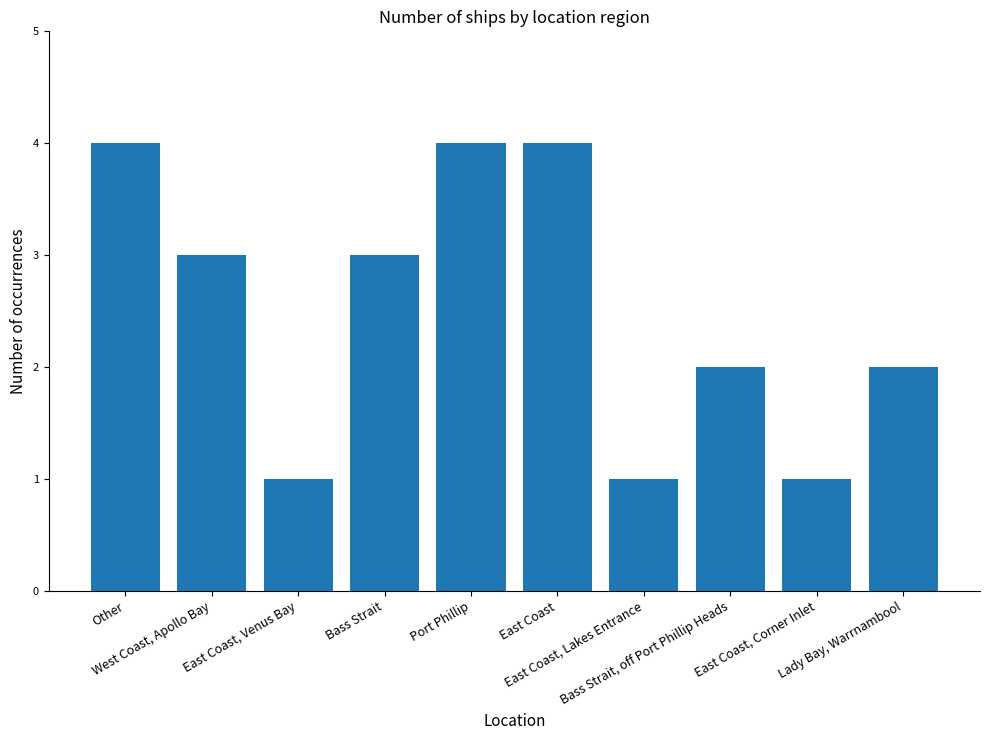

Reading left to right, transcribe all the data shown in this chart.

Other=4	West Coast, Apollo Bay=3	East Coast, Venus Bay=1	Bass Strait=3	Port Phillip=4	East Coast=4	East Coast, Lakes Entrance=1	Bass Strait, off Port Phillip Heads=2	East Coast, Corner Inlet=1	Lady Bay, Warrnambool=2